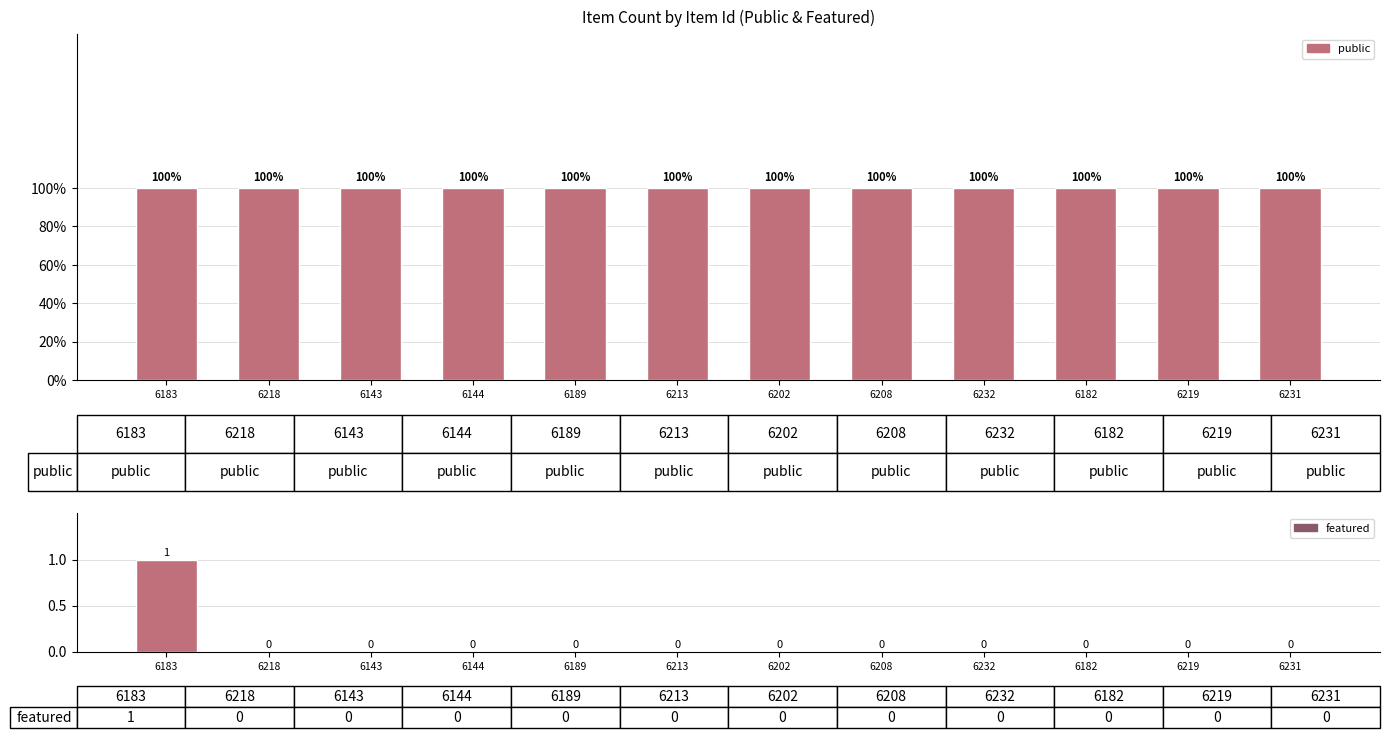

What position from the left is 6182?

10